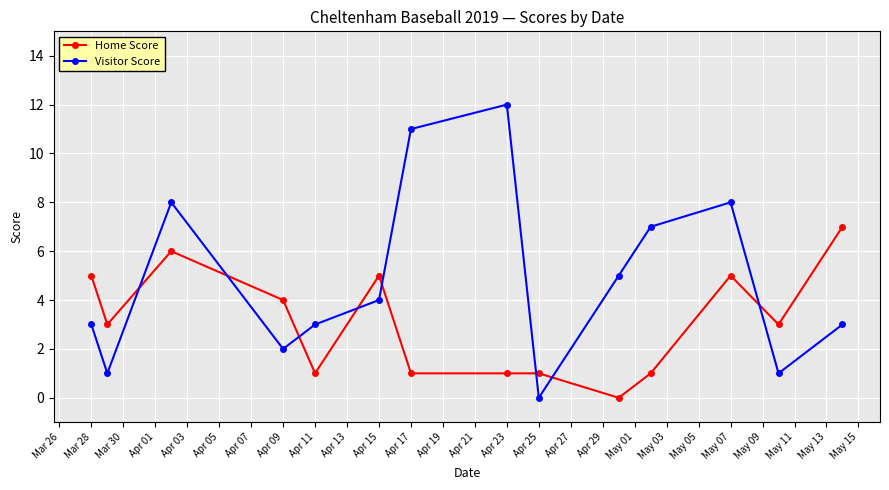

How many positive values does the Home Score series have?

13